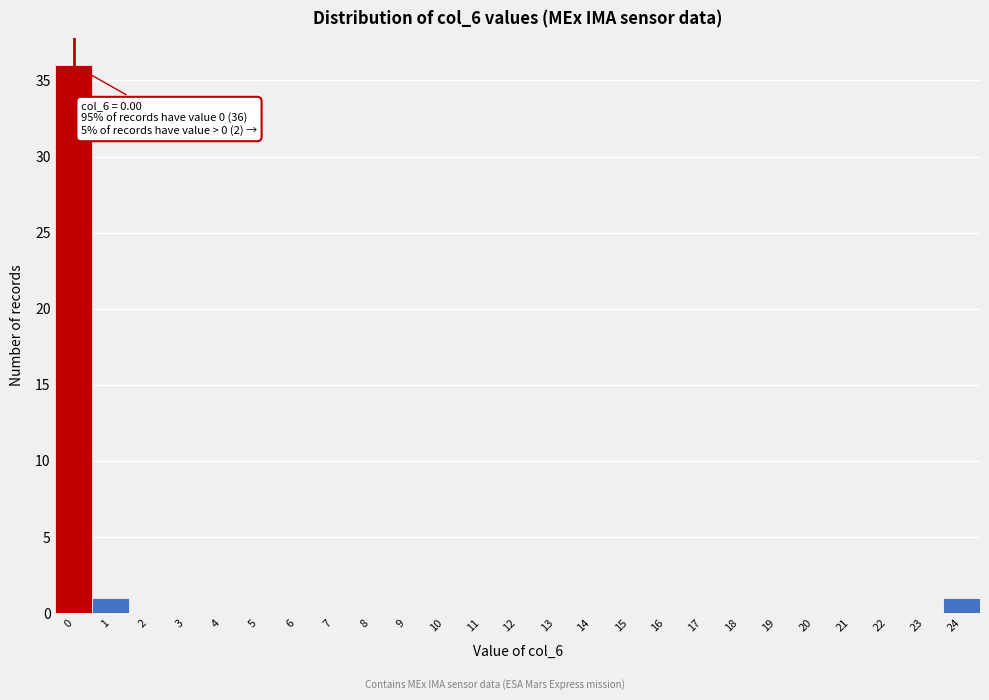

Reading left to right, extract all data points from this chart.

0=36	1=1	2=0	3=0	4=0	5=0	6=0	7=0	8=0	9=0	10=0	11=0	12=0	13=0	14=0	15=0	16=0	17=0	18=0	19=0	20=0	21=0	22=0	23=0	24=1